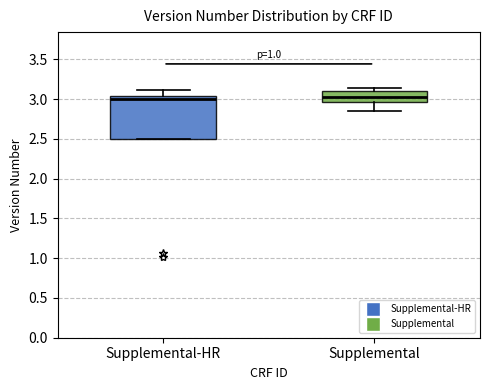

Reading left to right, read every box against the y-axis: the position of its median line, the range the box covers, and the ends of its whiskers. The values are not printed on the chart, so give them approximately, as read against the axis.

Supplemental-HR: median 3.00, box 2.50 to 3.05, whiskers 2.50 to 3.10
Supplemental: median 3.05, box 2.95 to 3.10, whiskers 2.85 to 3.15